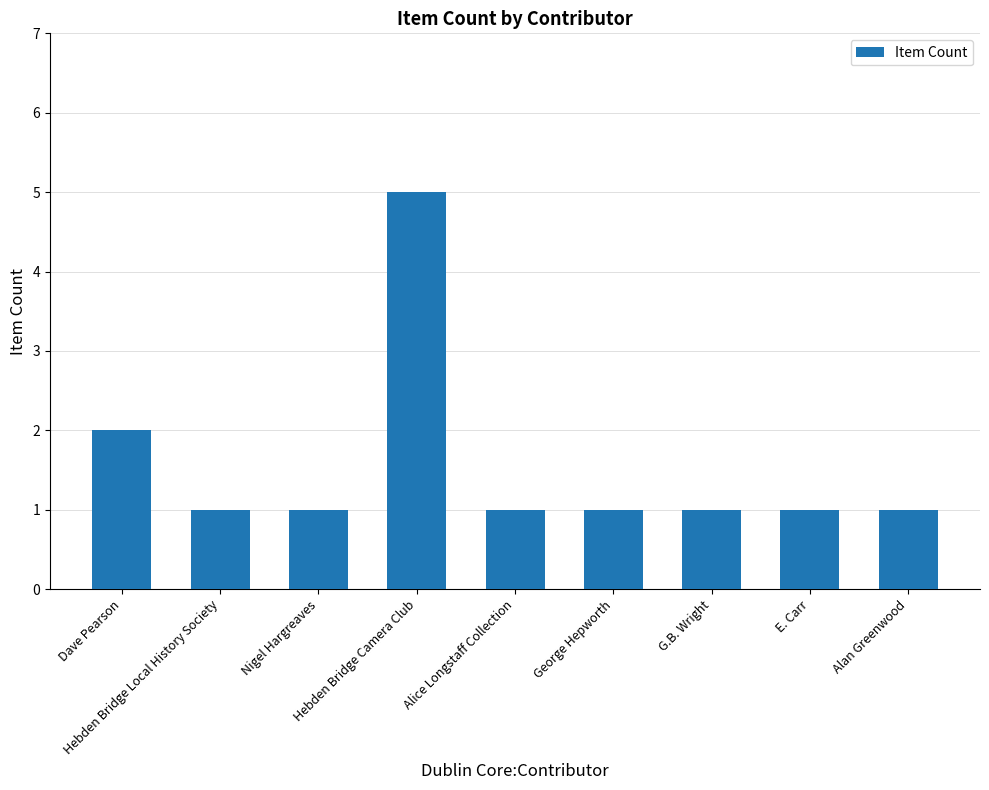

What is the value of the 7th bar from the left?

1